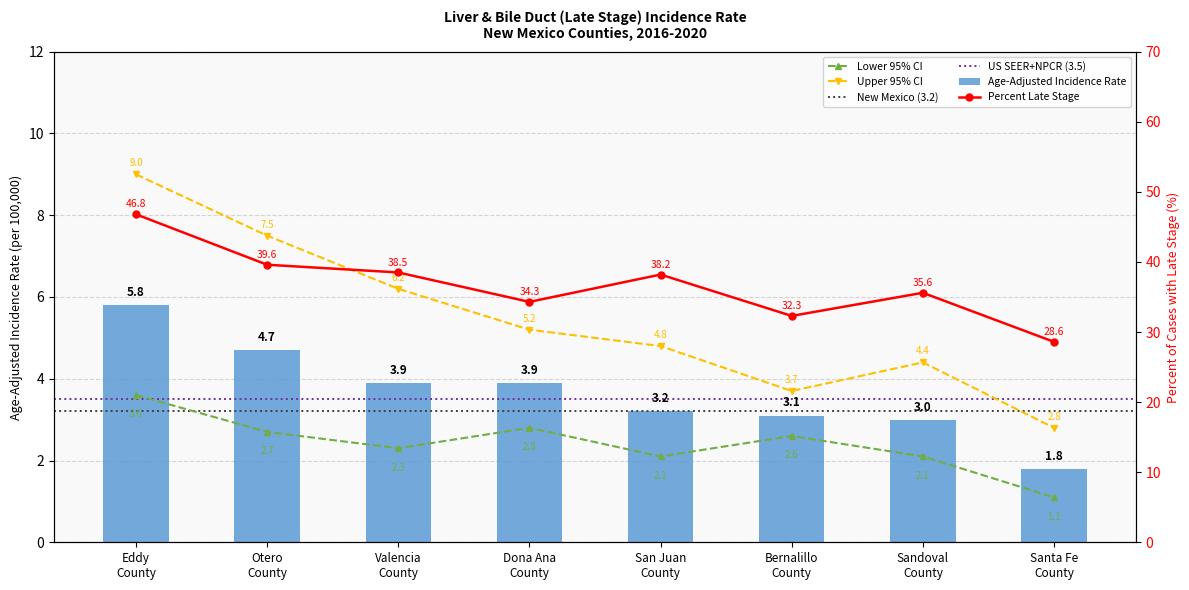

Is it true that Upper 95% CI equals 5.2 at Dona Ana County?

True